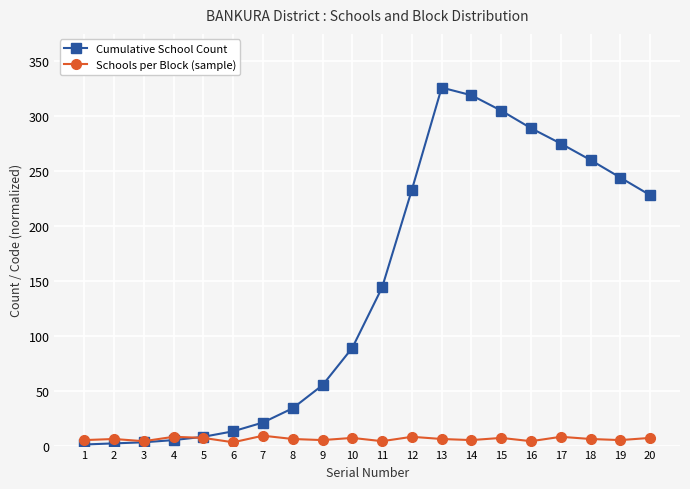

Between 3 and 10, which series saw the biggest shift?

Cumulative School Count